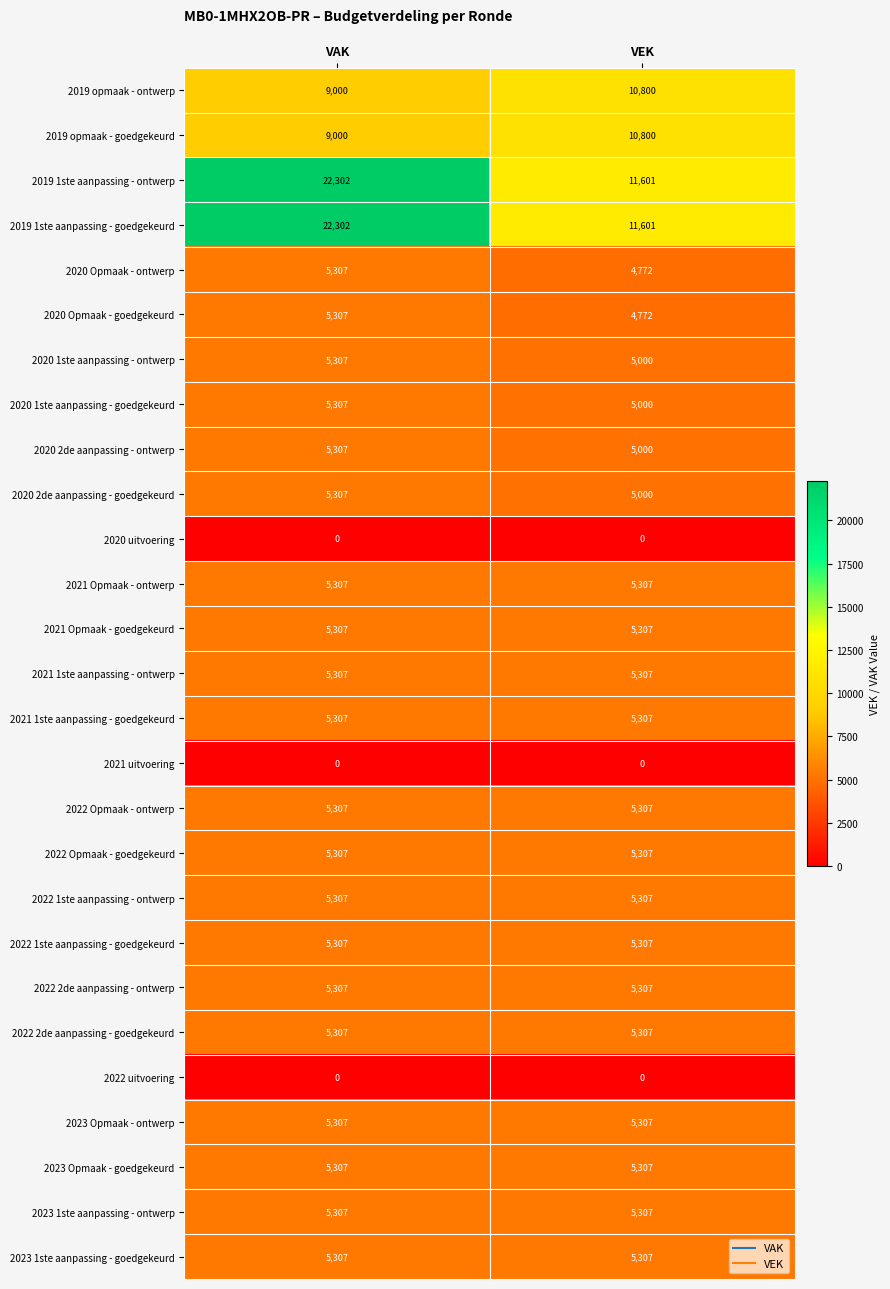

Is it true that 2020 Opmaak - ontwerp equals 5307 at VAK?

True